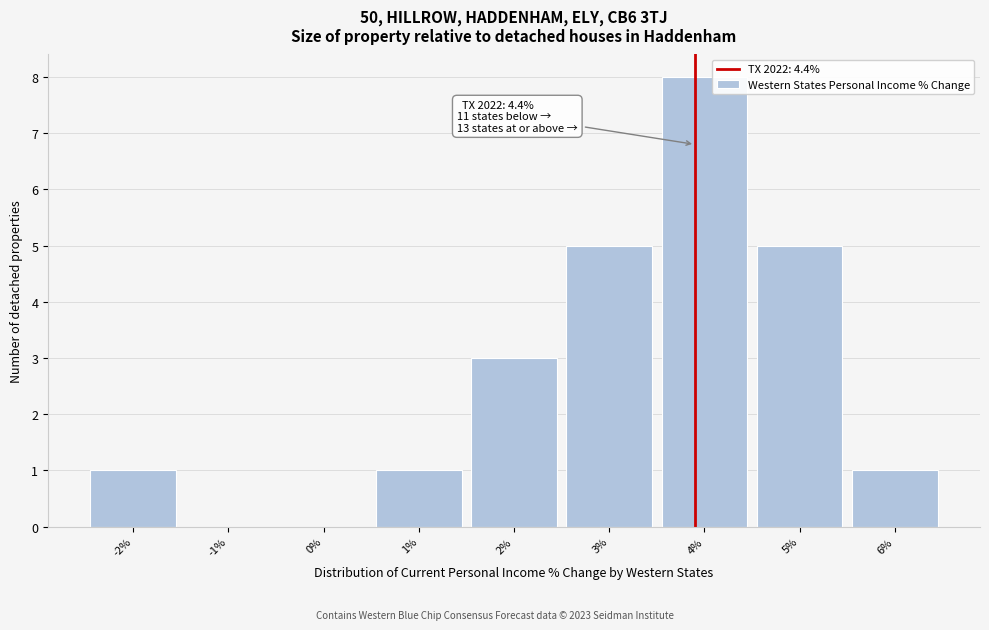

Reading left to right, what are all the values shown in this chart?

-2%=1	-1%=0	0%=0	1%=1	2%=3	3%=5	4%=8	5%=5	6%=1